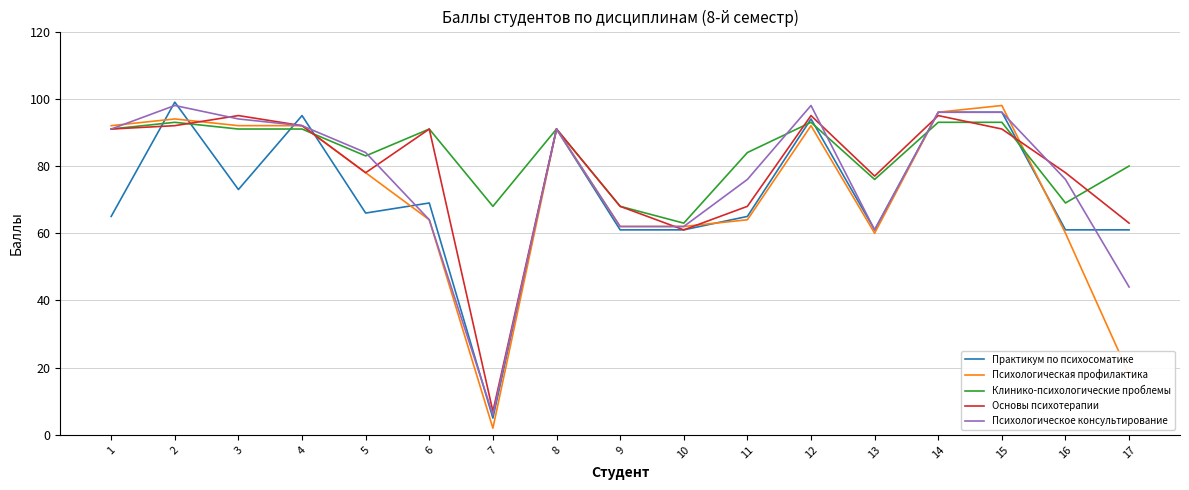

The Основы психотерапии series shows 7 at 7. True or false?

True